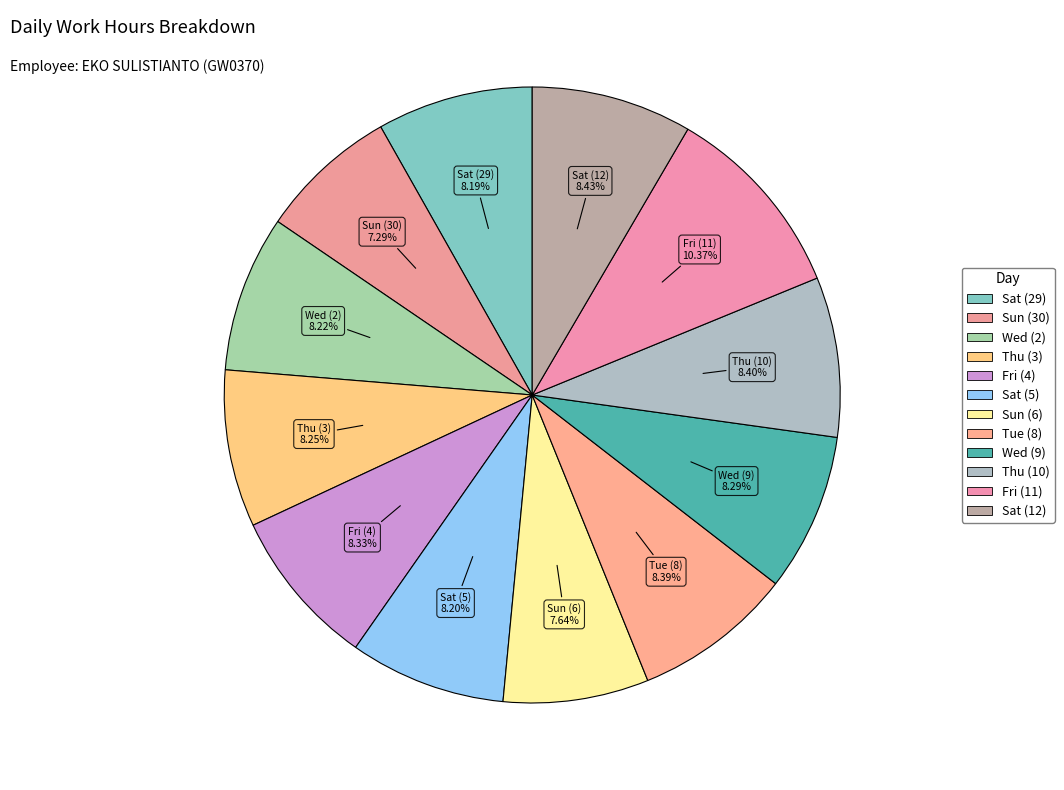

How many slices are in this pie chart?

12